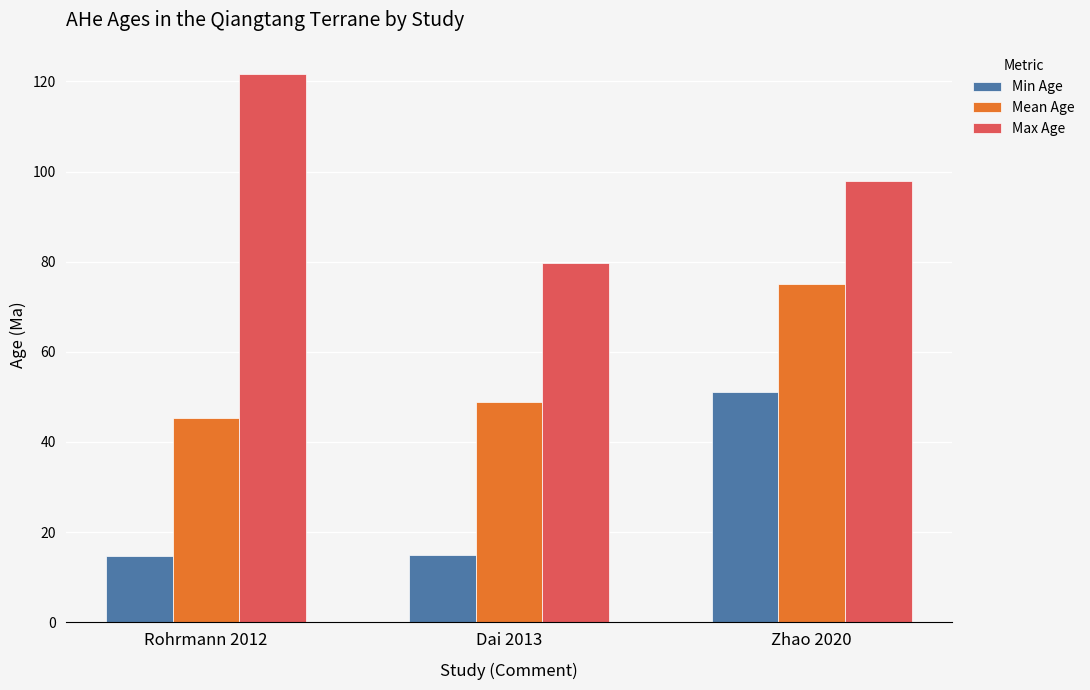

Which series has the widest spread of values?

Max Age